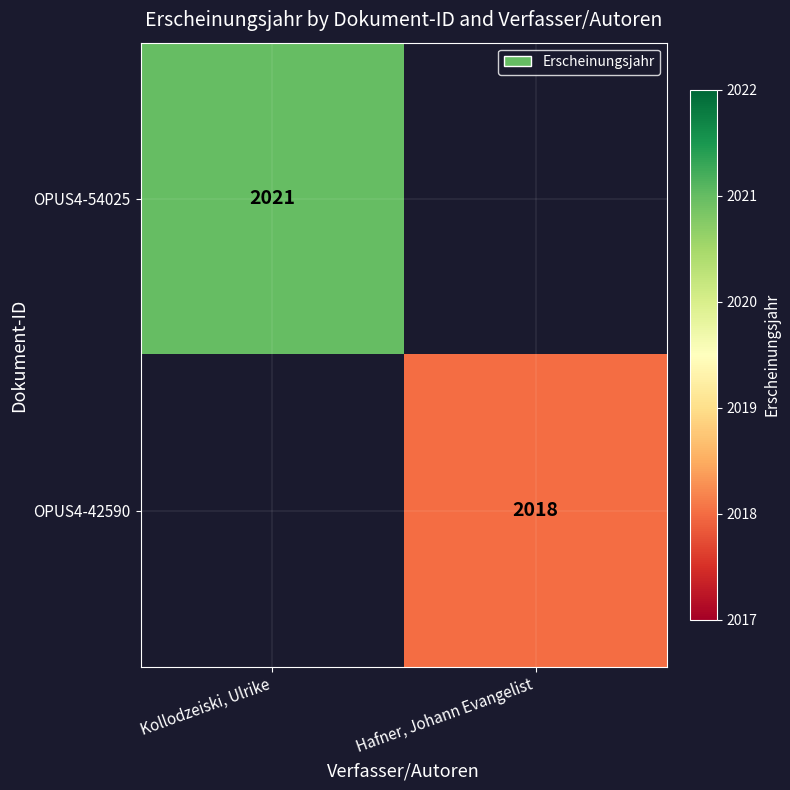

True or false: OPUS4-54025 has a value of 2021 at Kollodzeiski, Ulrike.

True